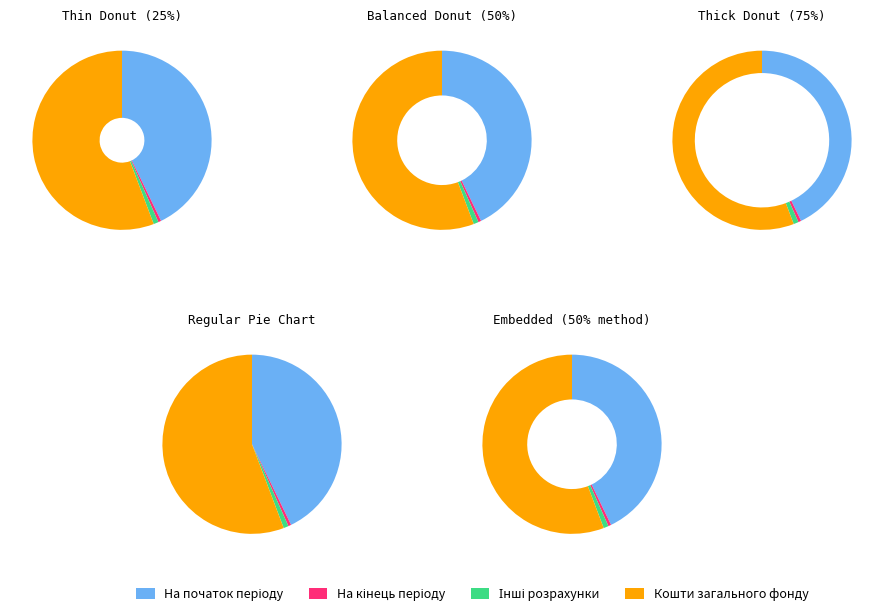

What percentage is the Інші розрахунки slice, to the nearest percent?

1%